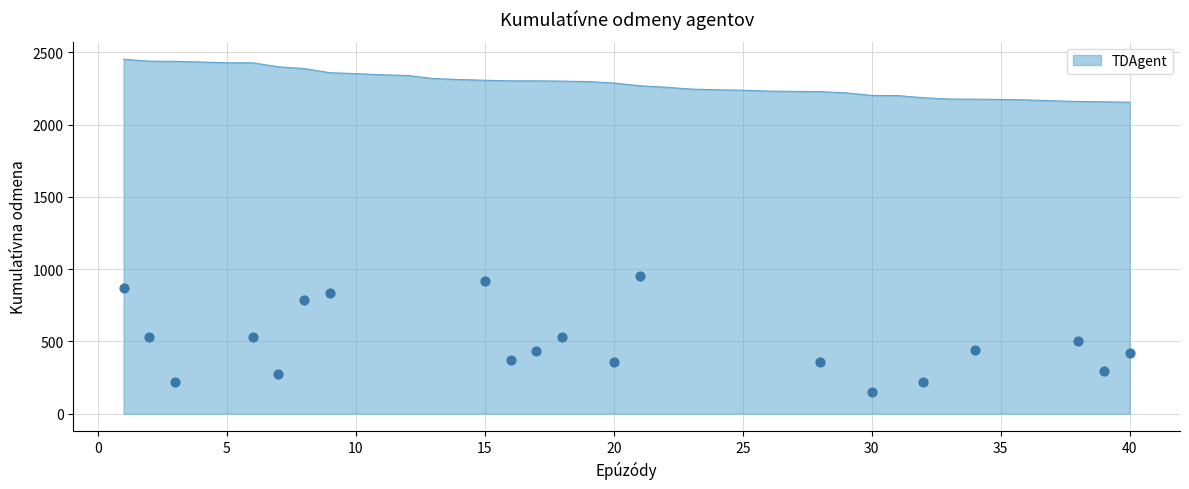

What is the change in value from 4 to 35?

-259